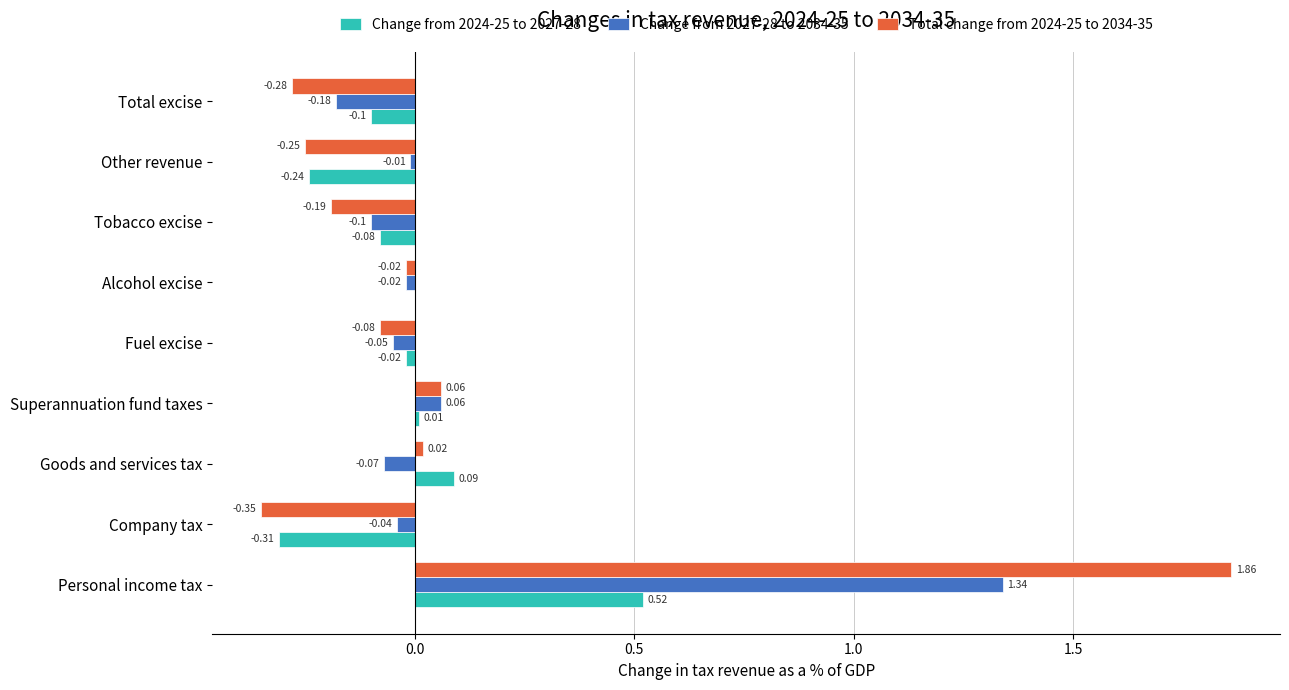

Which series changed the most between Fuel excise and Alcohol excise?

Total change from 2024-25 to 2034-35